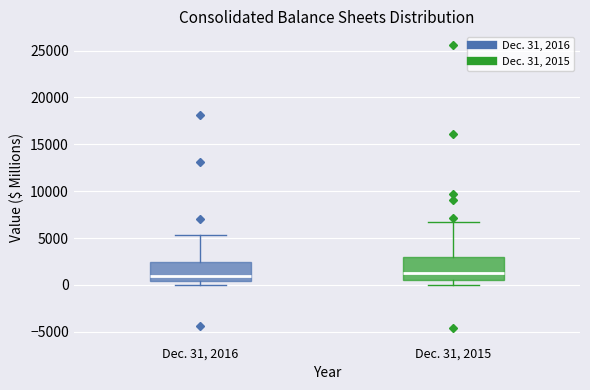

Comparing the boxes themselves (not the whiskers), which one is the tallest?

Dec. 31, 2015